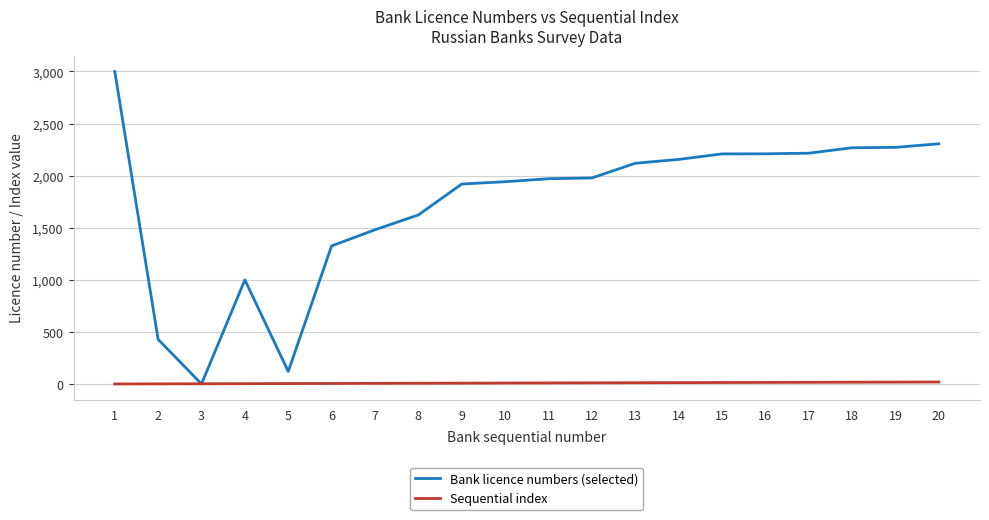

What is the spread (max minus min) of values at 13?

2106